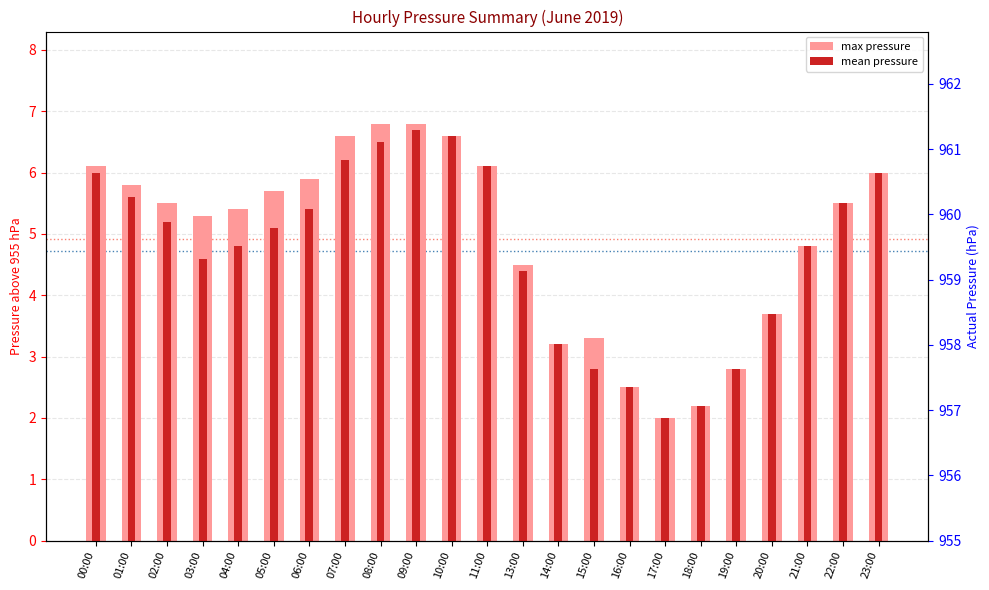

At how many categories does at least one series exceed 4?

16